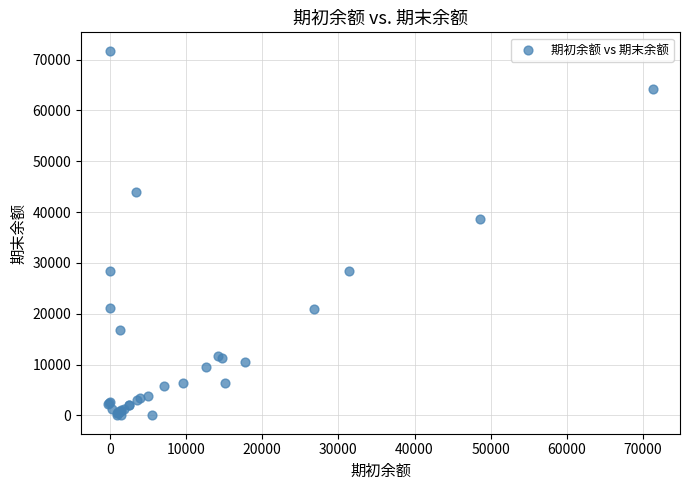

What Y value in the scatter plot is closest to 35880?

38559.1